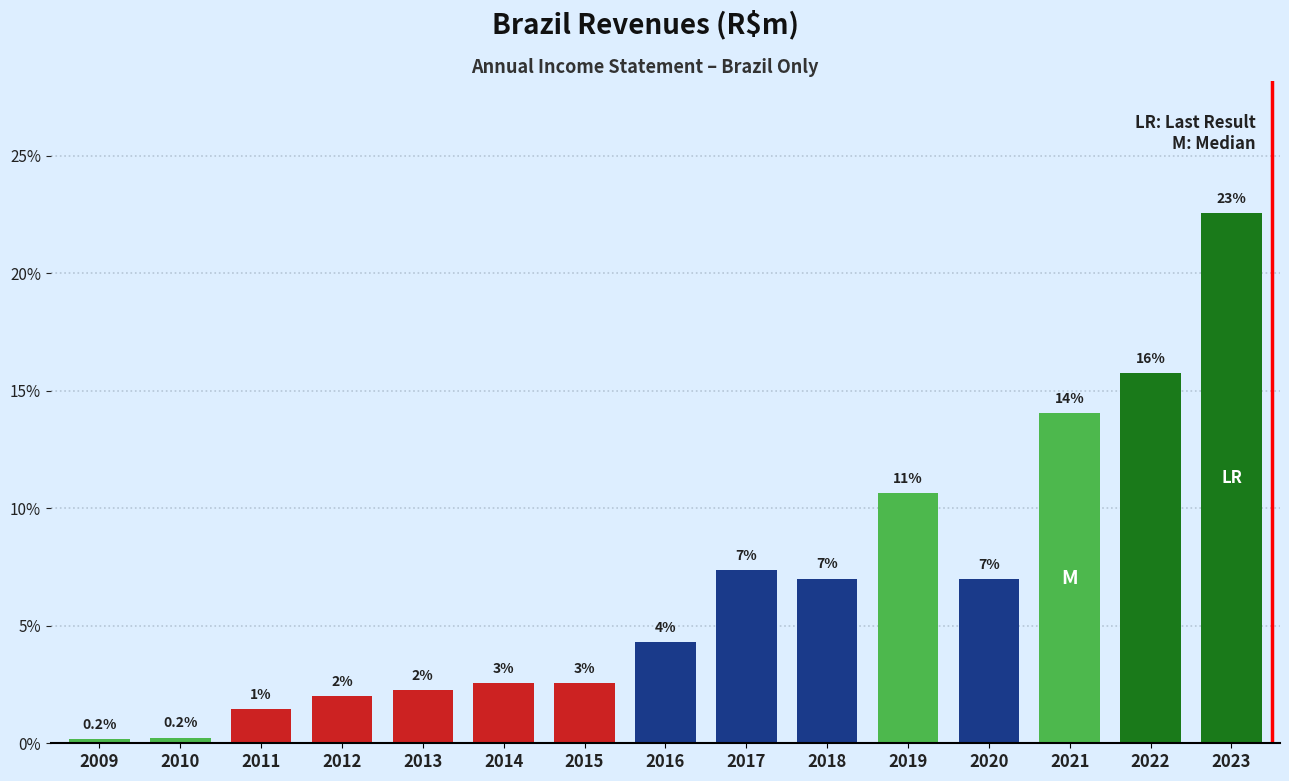

Between 2020 and 2013, which is larger?

2020